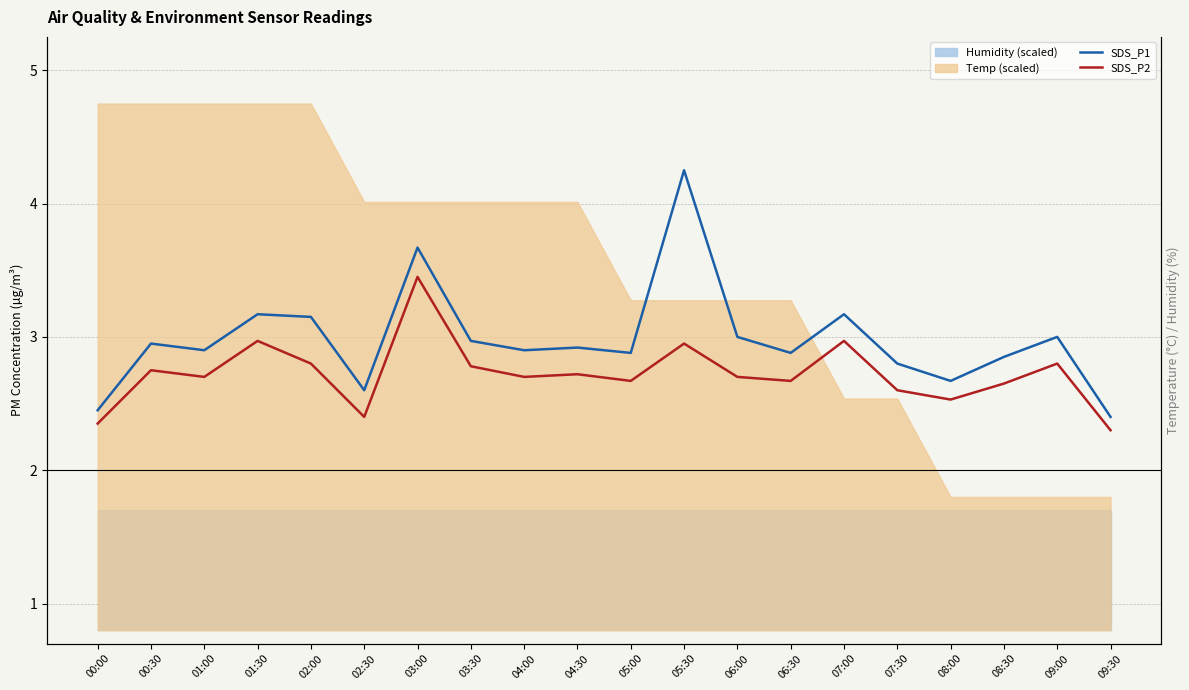

List the labels in order of SDS_P1 value, smallest first.

09:30, 00:00, 02:30, 08:00, 07:30, 08:30, 05:00, 06:30, 01:00, 04:00, 04:30, 00:30, 03:30, 06:00, 09:00, 02:00, 01:30, 07:00, 03:00, 05:30